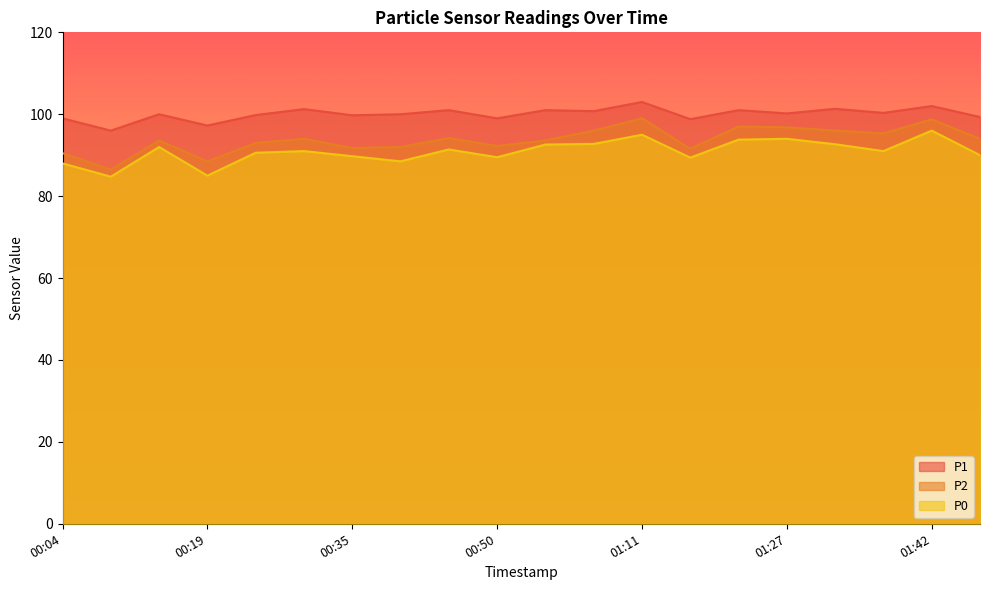

How many lines are shown in the chart?

3